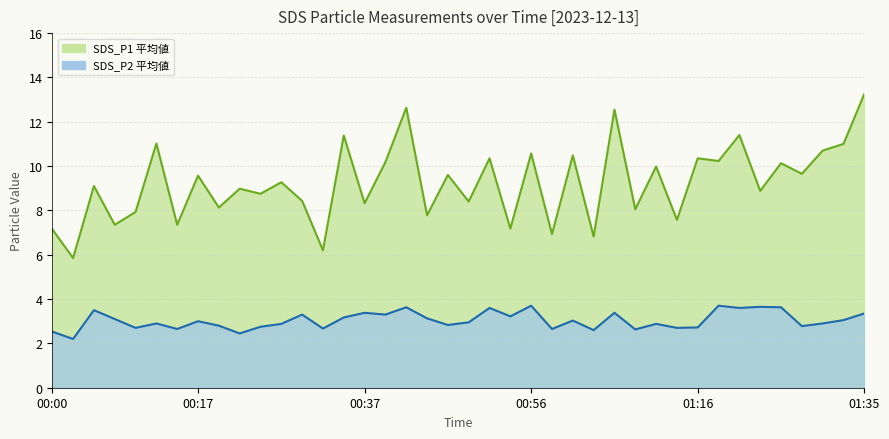

At which label does SDS_P2 reach its minimum?

00:02